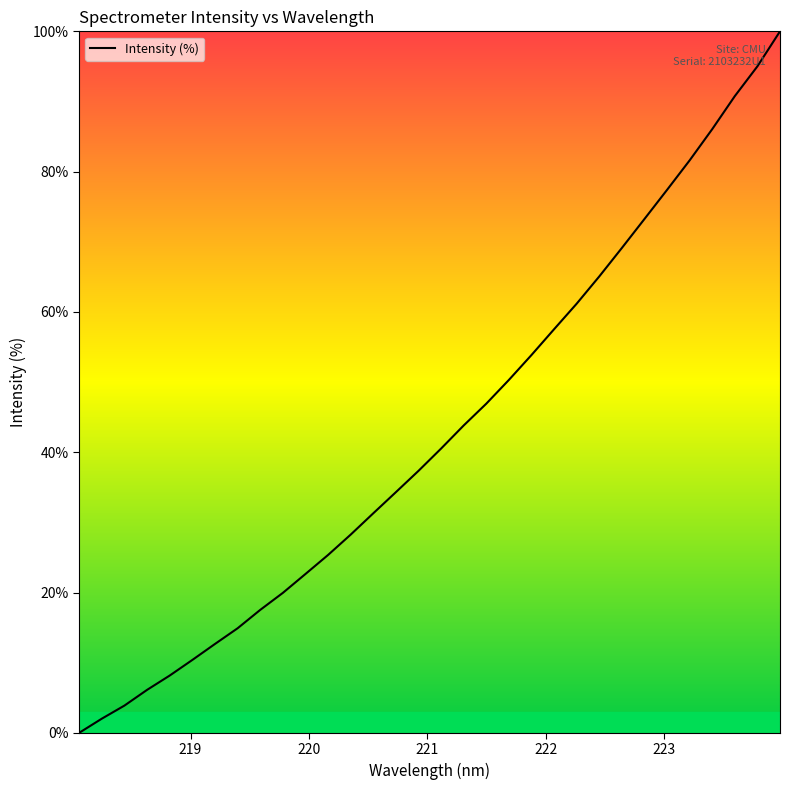

Reading right to left, extract all data points from this chart.

100.0	95.0	90.8	86.1	81.6	77.4	73.3	69.1	65.1	61.2	57.5	53.9	50.3	46.9	43.8	40.5	37.3	34.3	31.3	28.3	25.4	22.6	19.9	17.5	14.9	12.7	10.4	8.2	6.1	3.9	2.0	0.0